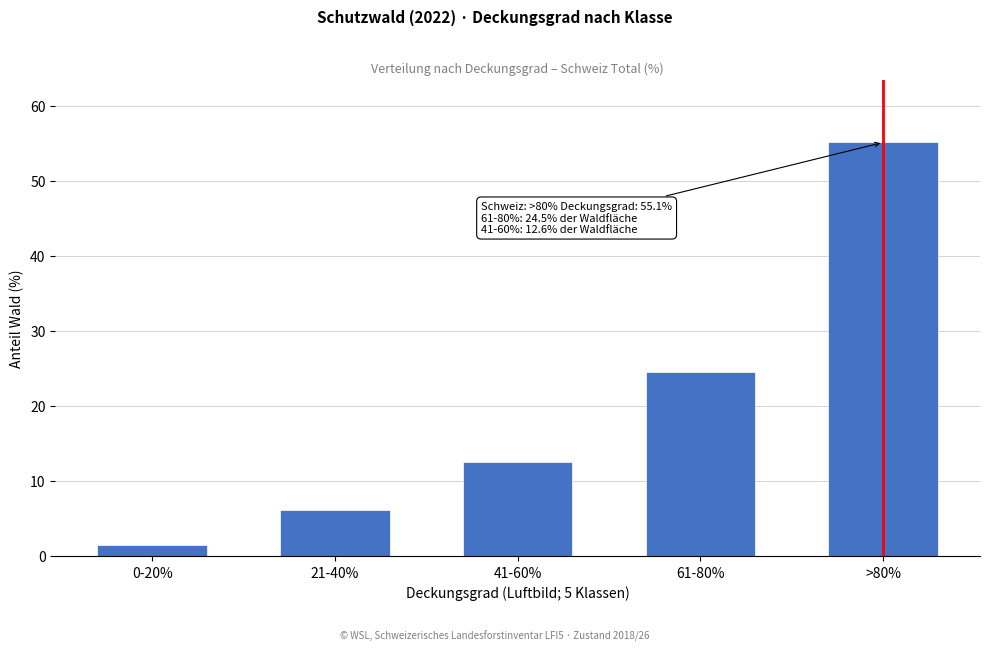

Reading left to right, transcribe all the data shown in this chart.

1.5	6.2	12.6	24.5	55.1